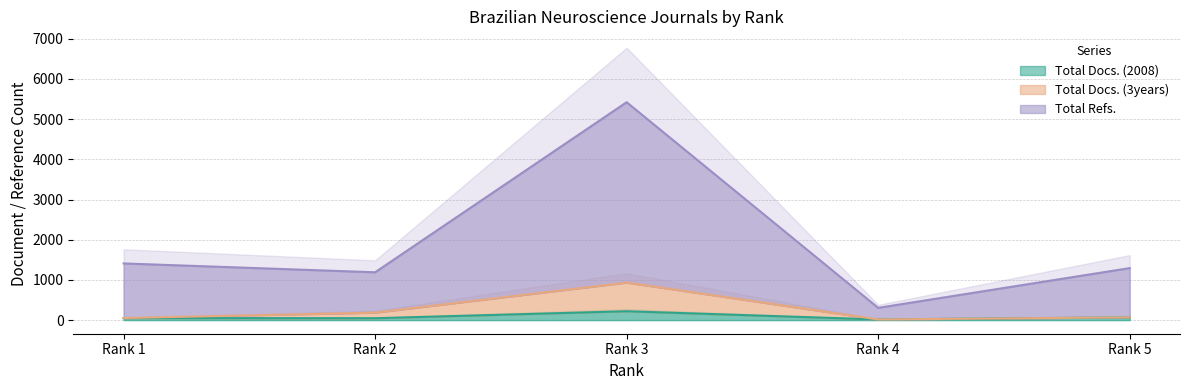

What is the total value across all series at Rank 3?

6576